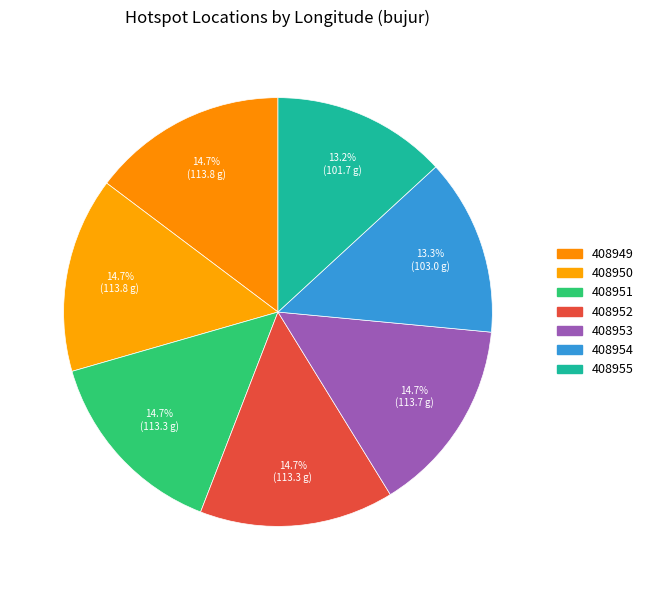

How many slices are in this pie chart?

7